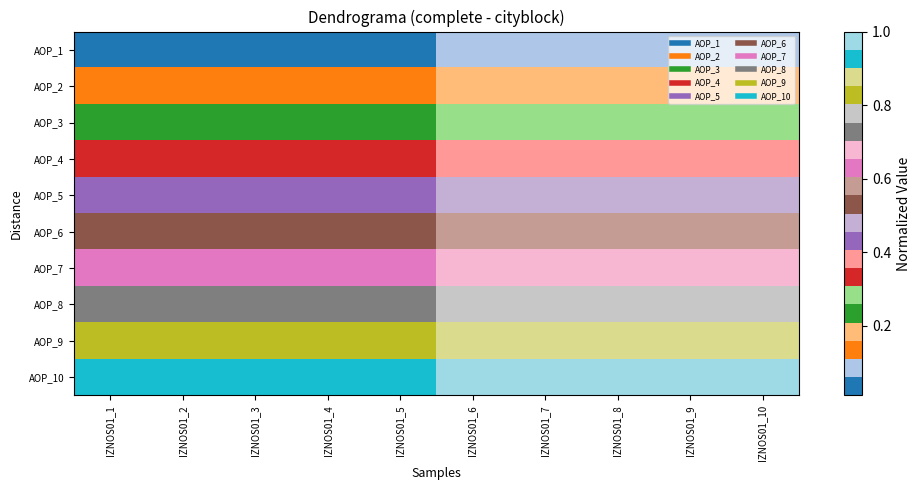

Reading left to right, list all the values displayed in this chart.

AOP_1: IZNOS01_1=0.0	IZNOS01_2=0.0	IZNOS01_3=0.0	IZNOS01_4=0.0	IZNOS01_5=0.1	IZNOS01_6=0.1	IZNOS01_7=0.1	IZNOS01_8=0.1	IZNOS01_9=0.1	IZNOS01_10=0.1
AOP_2: IZNOS01_1=0.1	IZNOS01_2=0.1	IZNOS01_3=0.1	IZNOS01_4=0.1	IZNOS01_5=0.1	IZNOS01_6=0.2	IZNOS01_7=0.2	IZNOS01_8=0.2	IZNOS01_9=0.2	IZNOS01_10=0.2
AOP_3: IZNOS01_1=0.2	IZNOS01_2=0.2	IZNOS01_3=0.2	IZNOS01_4=0.2	IZNOS01_5=0.2	IZNOS01_6=0.3	IZNOS01_7=0.3	IZNOS01_8=0.3	IZNOS01_9=0.3	IZNOS01_10=0.3
AOP_4: IZNOS01_1=0.3	IZNOS01_2=0.3	IZNOS01_3=0.3	IZNOS01_4=0.3	IZNOS01_5=0.3	IZNOS01_6=0.4	IZNOS01_7=0.4	IZNOS01_8=0.4	IZNOS01_9=0.4	IZNOS01_10=0.4
AOP_5: IZNOS01_1=0.4	IZNOS01_2=0.4	IZNOS01_3=0.4	IZNOS01_4=0.4	IZNOS01_5=0.5	IZNOS01_6=0.5	IZNOS01_7=0.5	IZNOS01_8=0.5	IZNOS01_9=0.5	IZNOS01_10=0.5
AOP_6: IZNOS01_1=0.5	IZNOS01_2=0.5	IZNOS01_3=0.5	IZNOS01_4=0.5	IZNOS01_5=0.6	IZNOS01_6=0.6	IZNOS01_7=0.6	IZNOS01_8=0.6	IZNOS01_9=0.6	IZNOS01_10=0.6
AOP_7: IZNOS01_1=0.6	IZNOS01_2=0.6	IZNOS01_3=0.6	IZNOS01_4=0.6	IZNOS01_5=0.7	IZNOS01_6=0.7	IZNOS01_7=0.7	IZNOS01_8=0.7	IZNOS01_9=0.7	IZNOS01_10=0.7
AOP_8: IZNOS01_1=0.7	IZNOS01_2=0.7	IZNOS01_3=0.7	IZNOS01_4=0.7	IZNOS01_5=0.8	IZNOS01_6=0.8	IZNOS01_7=0.8	IZNOS01_8=0.8	IZNOS01_9=0.8	IZNOS01_10=0.8
AOP_9: IZNOS01_1=0.8	IZNOS01_2=0.8	IZNOS01_3=0.8	IZNOS01_4=0.8	IZNOS01_5=0.8	IZNOS01_6=0.9	IZNOS01_7=0.9	IZNOS01_8=0.9	IZNOS01_9=0.9	IZNOS01_10=0.9
AOP_10: IZNOS01_1=0.9	IZNOS01_2=0.9	IZNOS01_3=0.9	IZNOS01_4=0.9	IZNOS01_5=0.9	IZNOS01_6=1.0	IZNOS01_7=1.0	IZNOS01_8=1.0	IZNOS01_9=1.0	IZNOS01_10=1.0